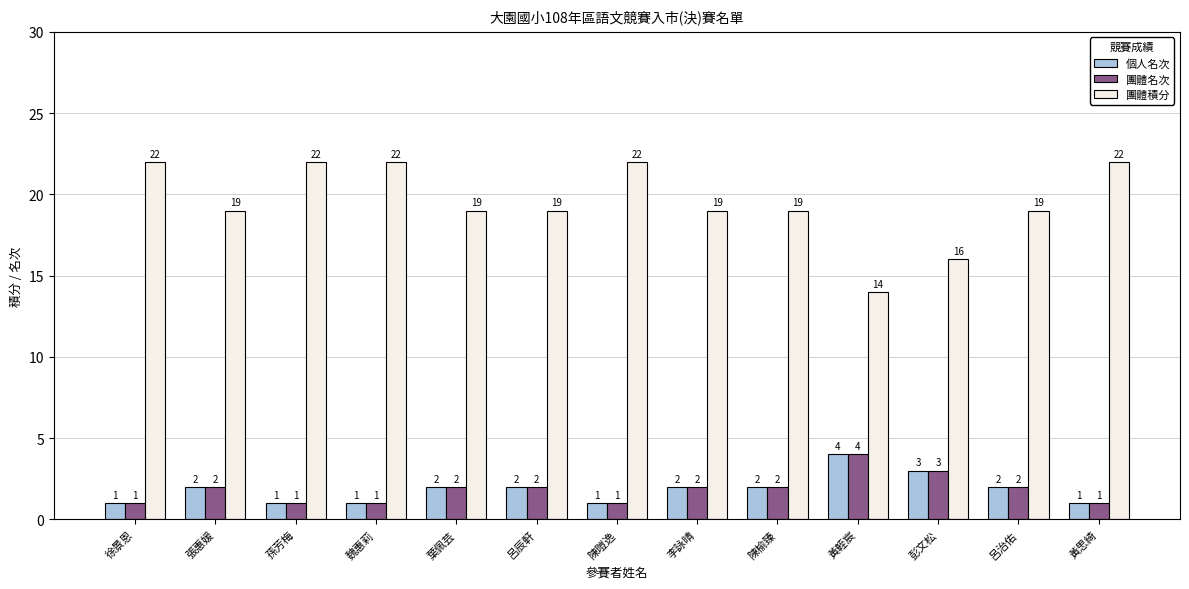

At how many categories does at least one series exceed 8?

13